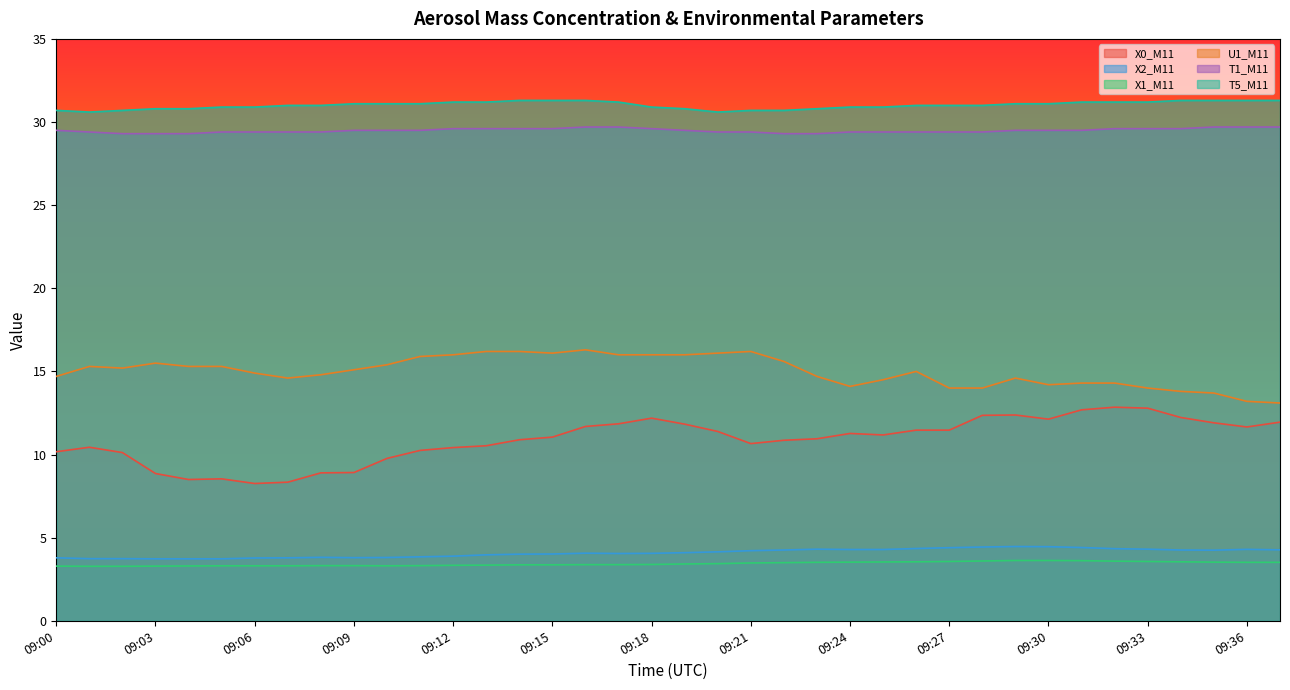

What are all the series names shown in the legend?

X0_M11, X2_M11, X1_M11, U1_M11, T1_M11, T5_M11